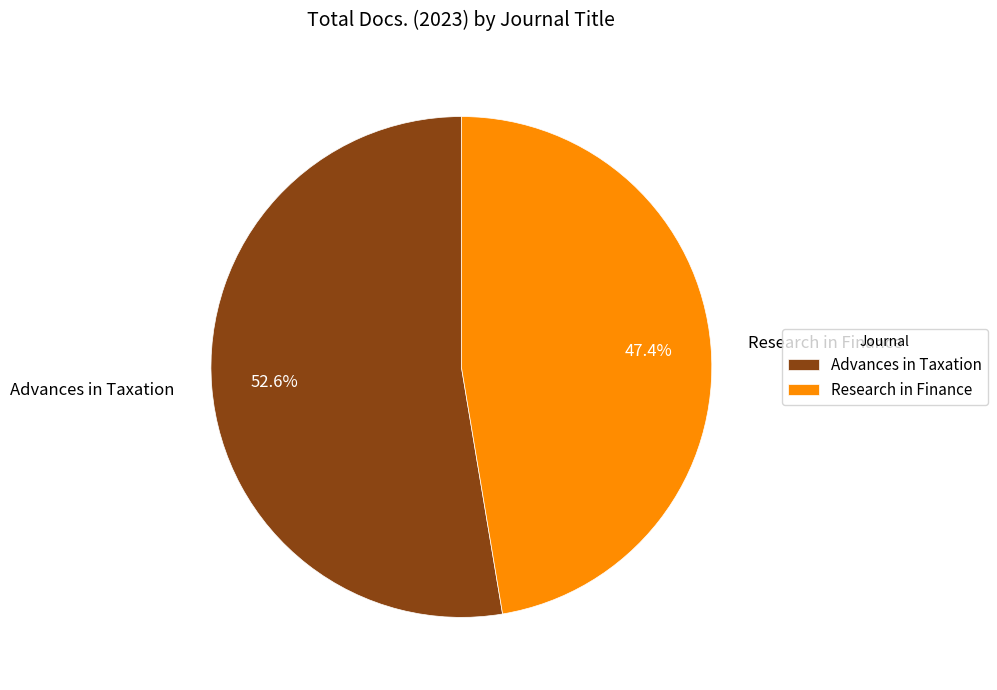

Is it true that Advances in Taxation is 53% of the pie?

True